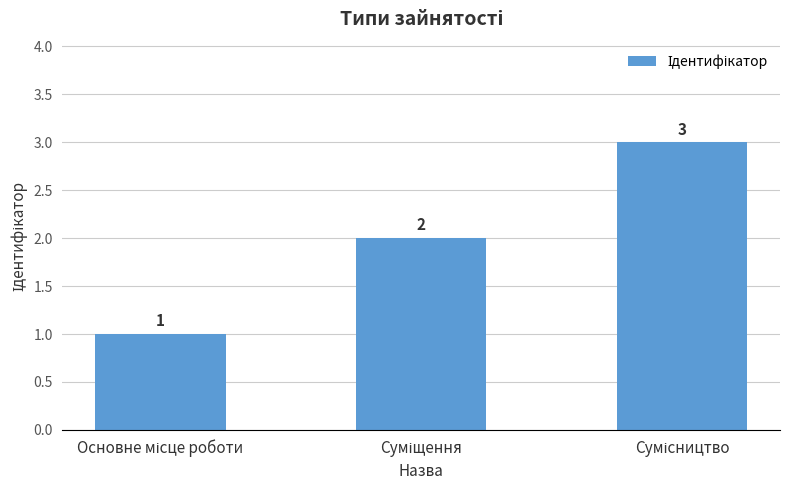

What is the maximum value shown in the chart?

3